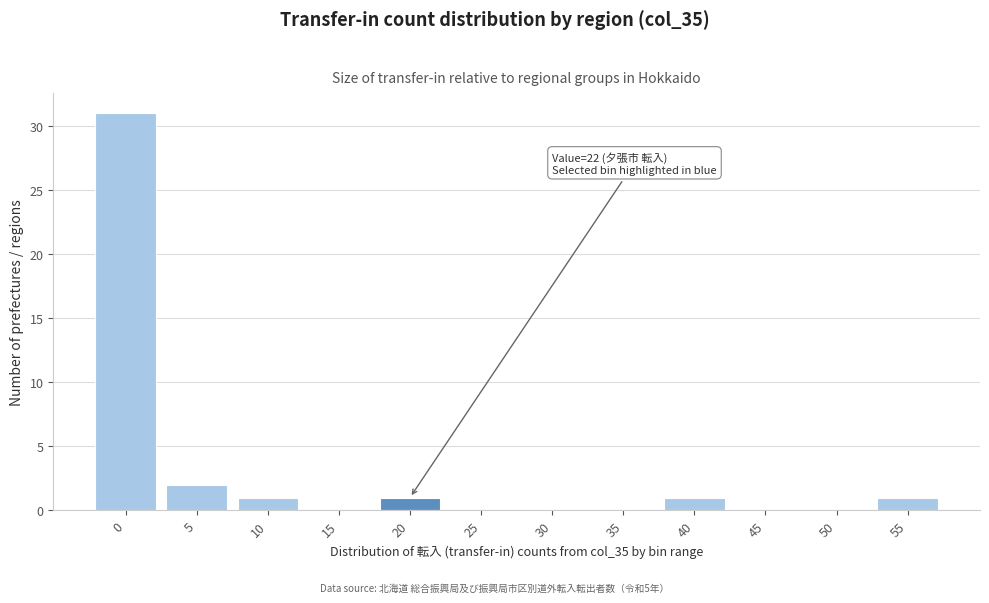

Reading right to left, list all the values displayed in this chart.

55=1	50=0	45=0	40=1	35=0	30=0	25=0	20=1	15=0	10=1	5=2	0=31